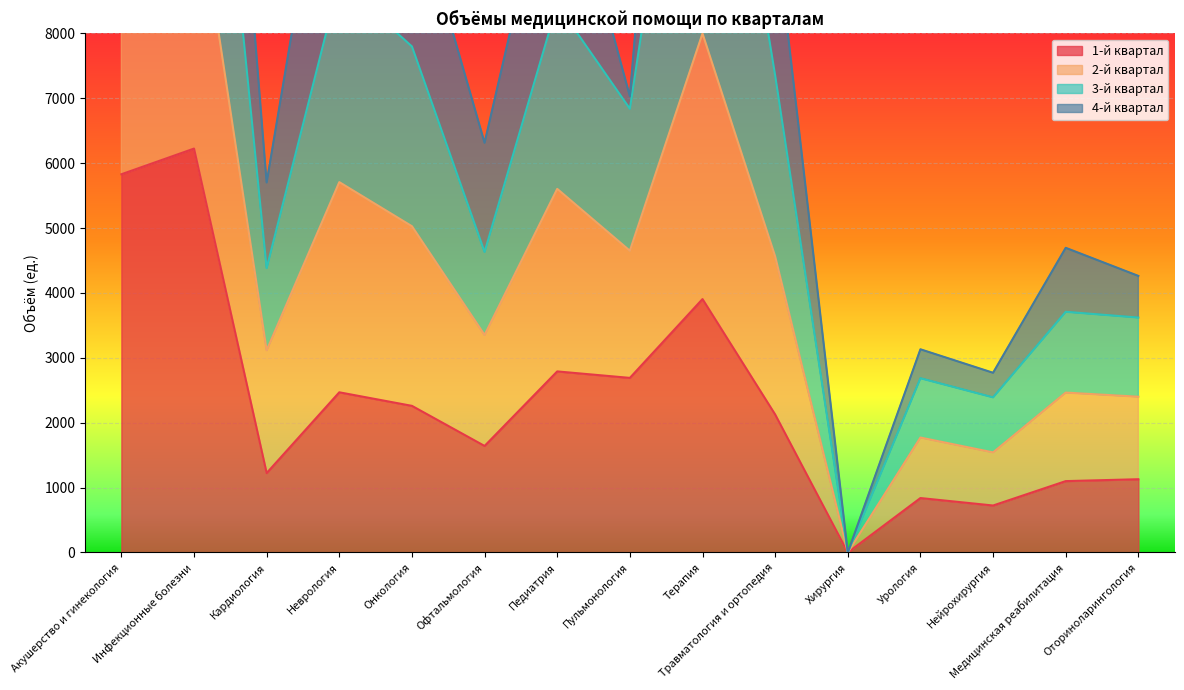

The 1-й квартал series shows 2691 at Пульмонология. True or false?

True